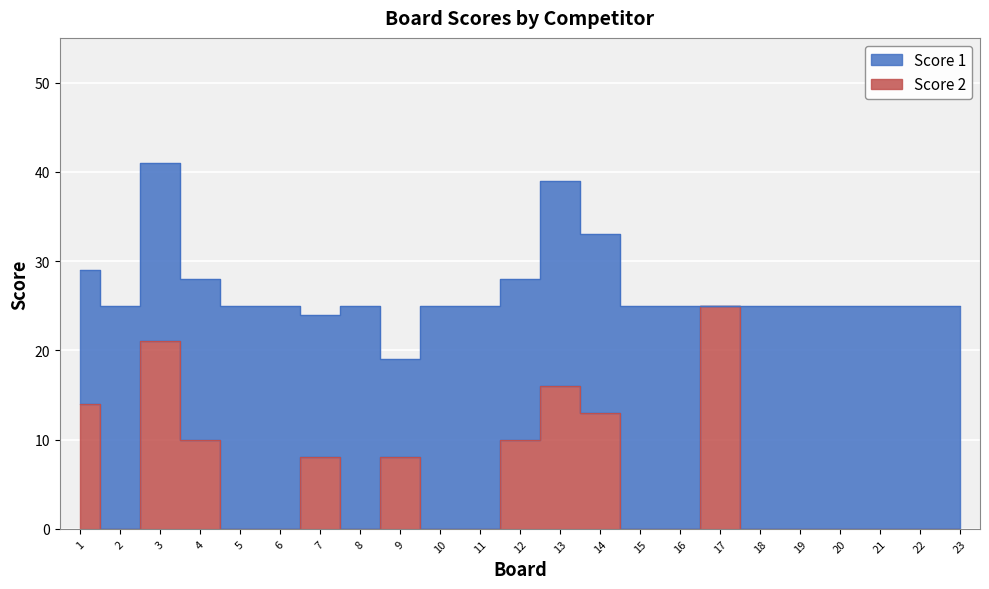

Reading right to left, what are all the values shown in this chart?

0	0	0	0	0	0	25	0	0	13	16	10	0	0	8	0	8	0	0	10	21	0	14